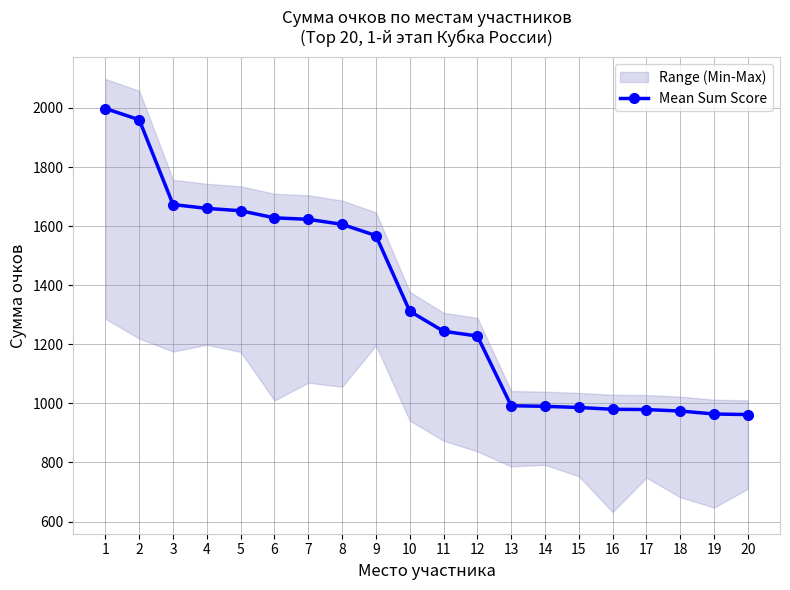

True or false: there are more than 0 points higher than both neighbors.

False